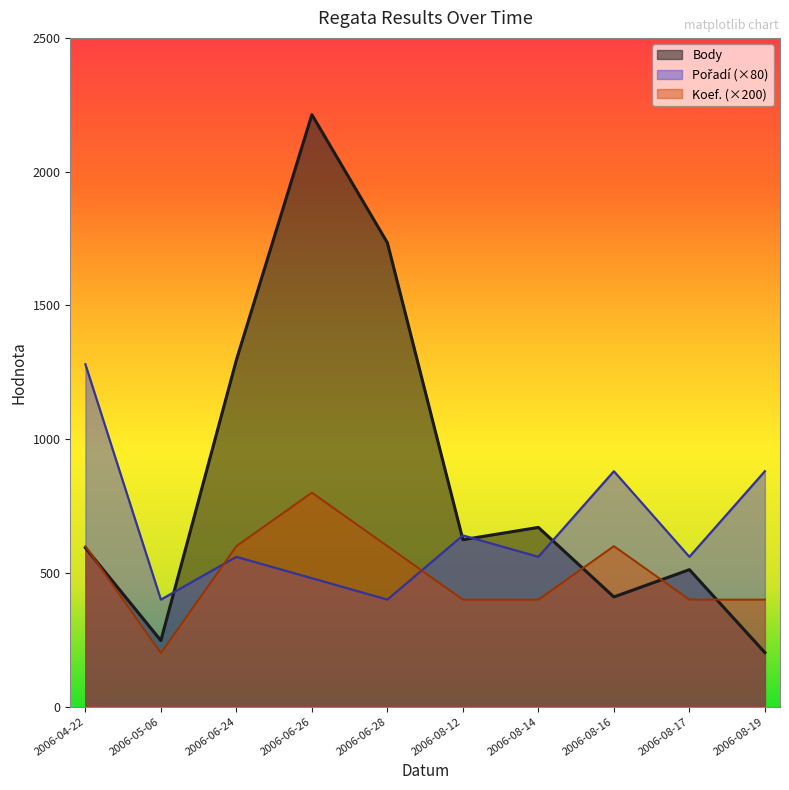

How many interior local valleys does the Pořadí series have?

4